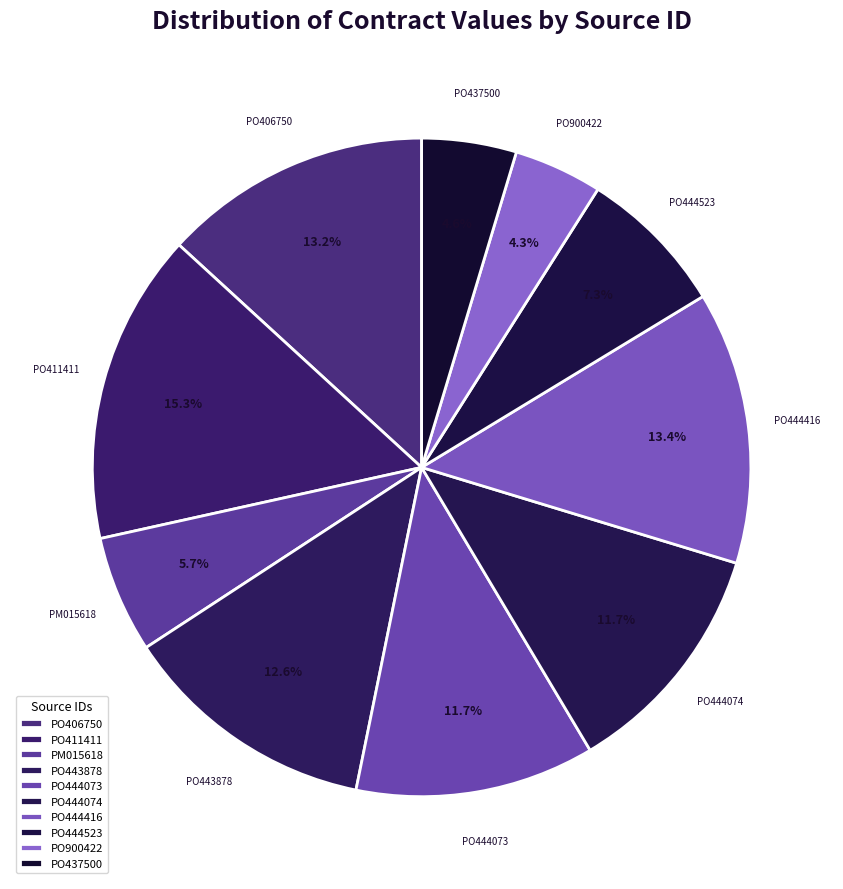

Does PO444416 account for over 50% of the chart?

No